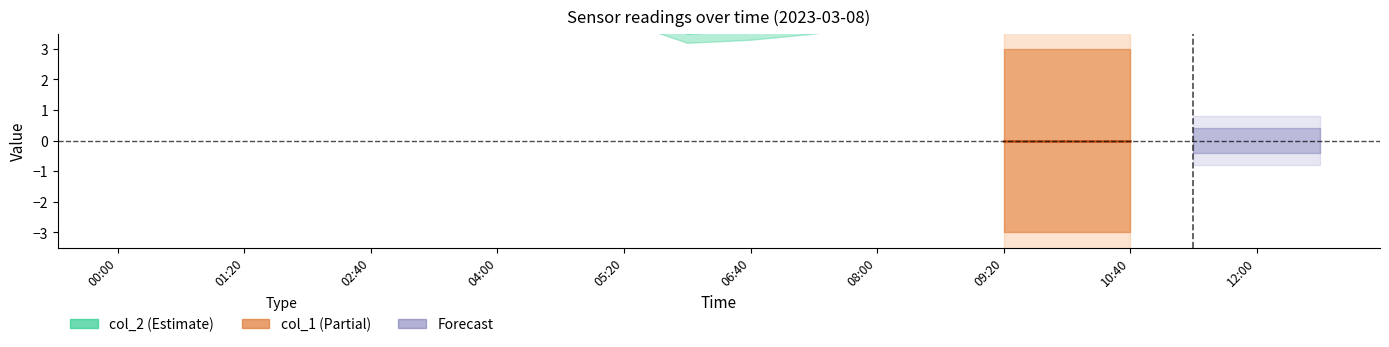

How many data points in col_2_upper are above 5?

16